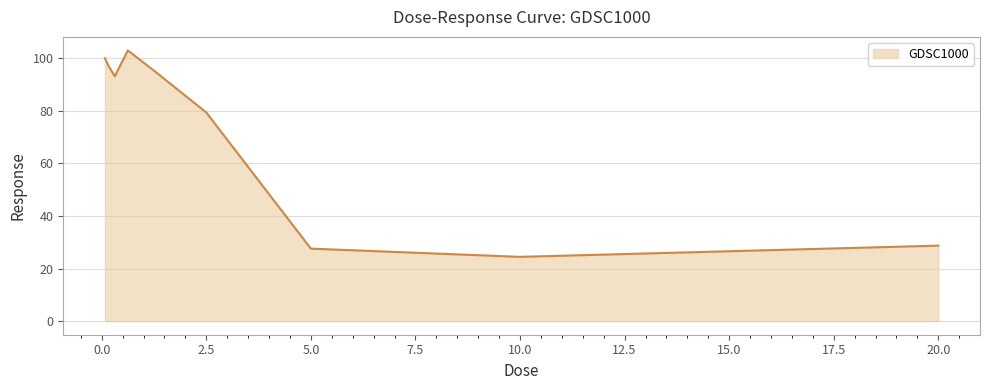

How many lines are shown in the chart?

1